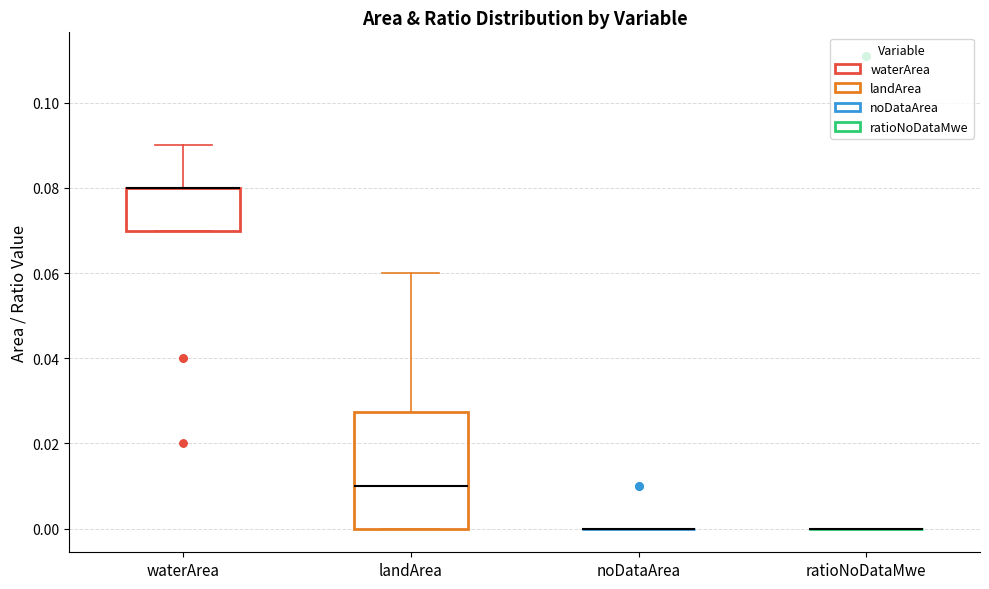

Which box is the tallest, from its lower edge to its upper edge?

landArea